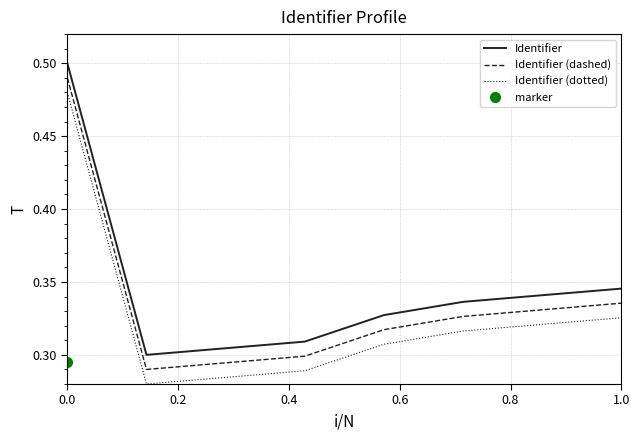

How many lines are shown in the chart?

3